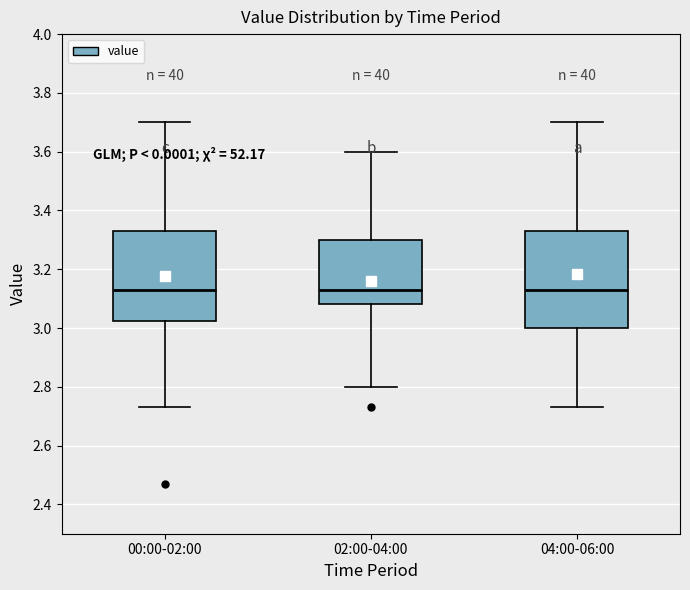

Reading left to right, transcribe this box plot: for each box, give where its median line is, the range the box spans, and where its two whiskers end, as read against the y-axis. The values are not printed on the chart, so give them approximately, as read against the axis.

00:00-02:00: median 3.14, box 3.02 to 3.34, whiskers 2.74 to 3.70
02:00-04:00: median 3.14, box 3.08 to 3.30, whiskers 2.80 to 3.60
04:00-06:00: median 3.14, box 3.00 to 3.34, whiskers 2.74 to 3.70